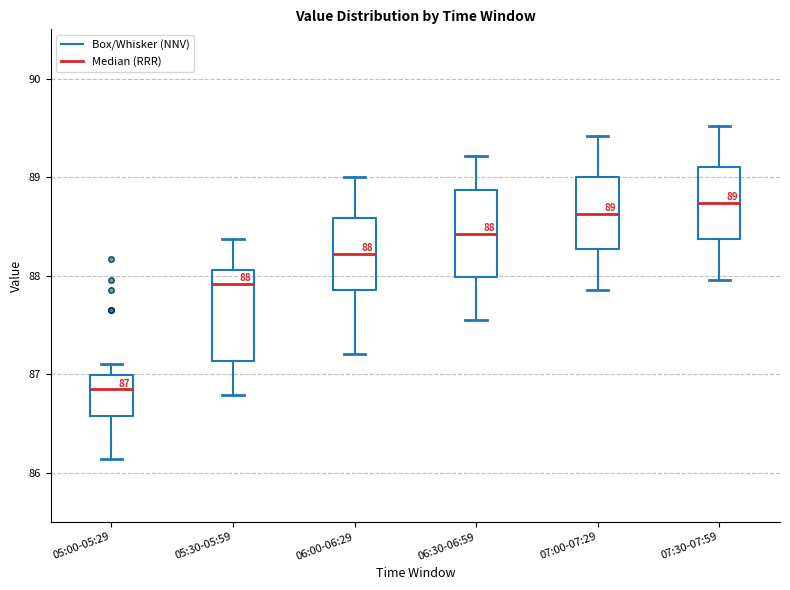

Which box's median line is the highest?

07:30-07:59